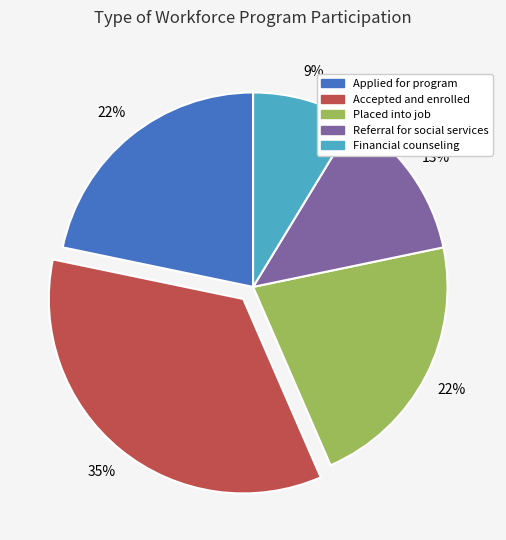

Is there a majority slice in this chart?

No